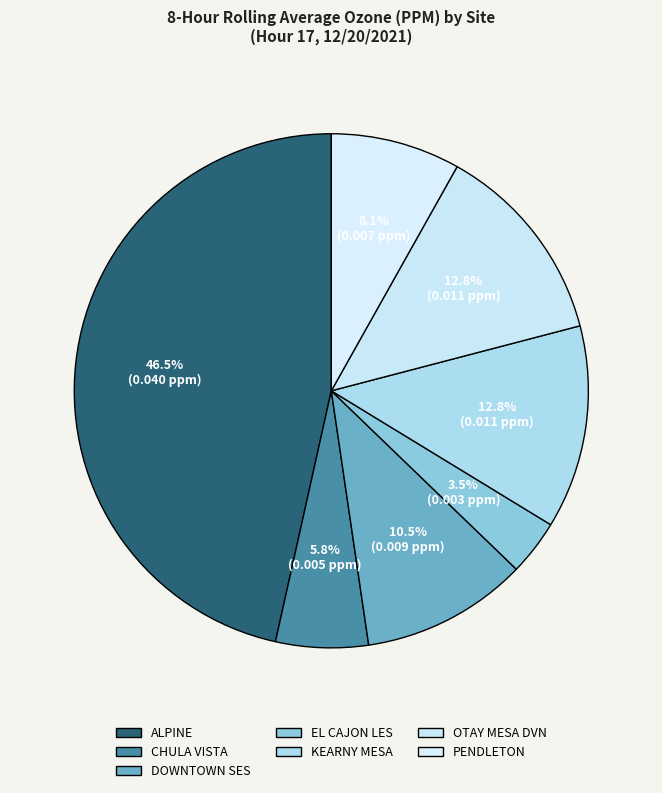

Combined, what portion of the pie is CHULA VISTA and PENDLETON?

14.0%